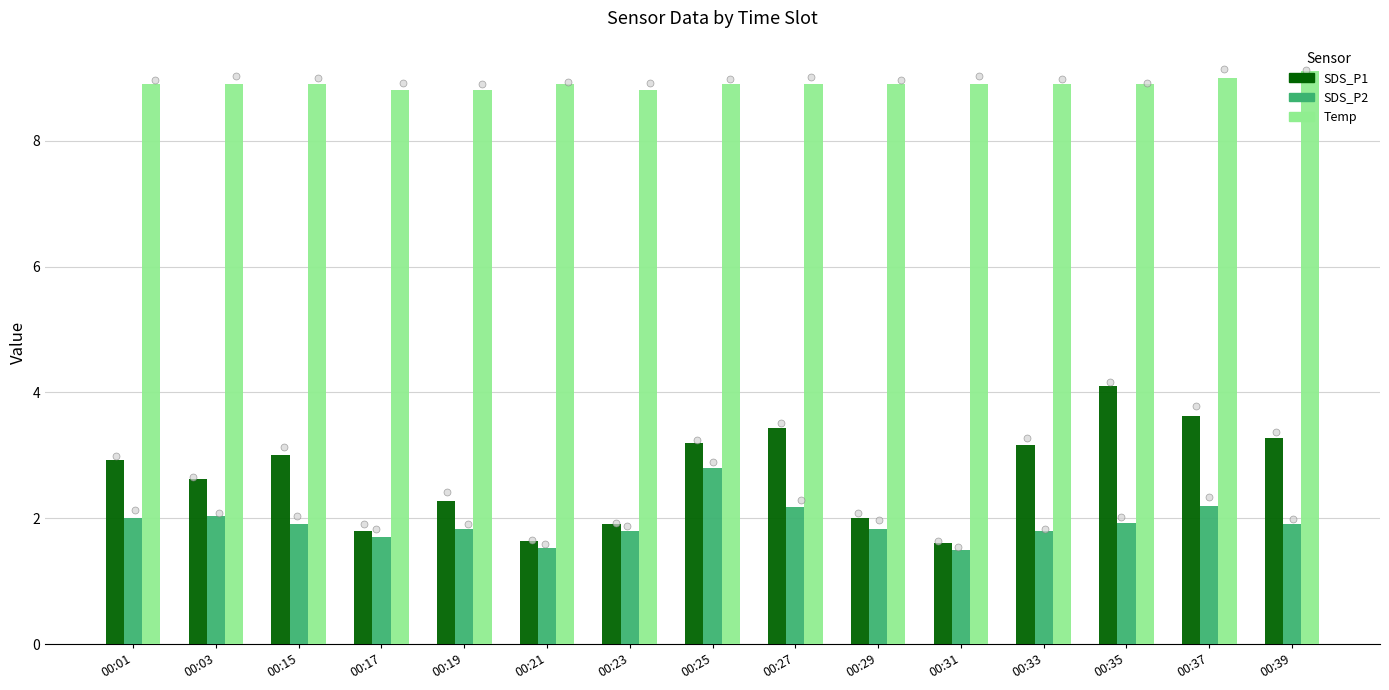

Which series contains the lowest Y value?

SDS_P2